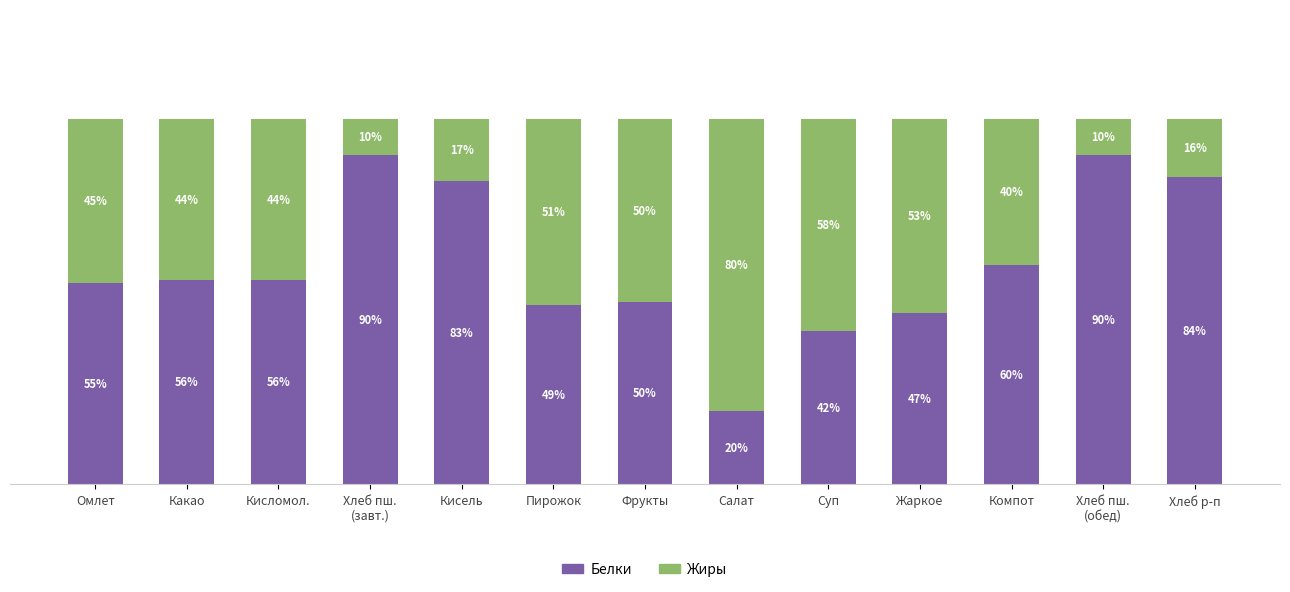

At which label does Белки reach its minimum?

Салат